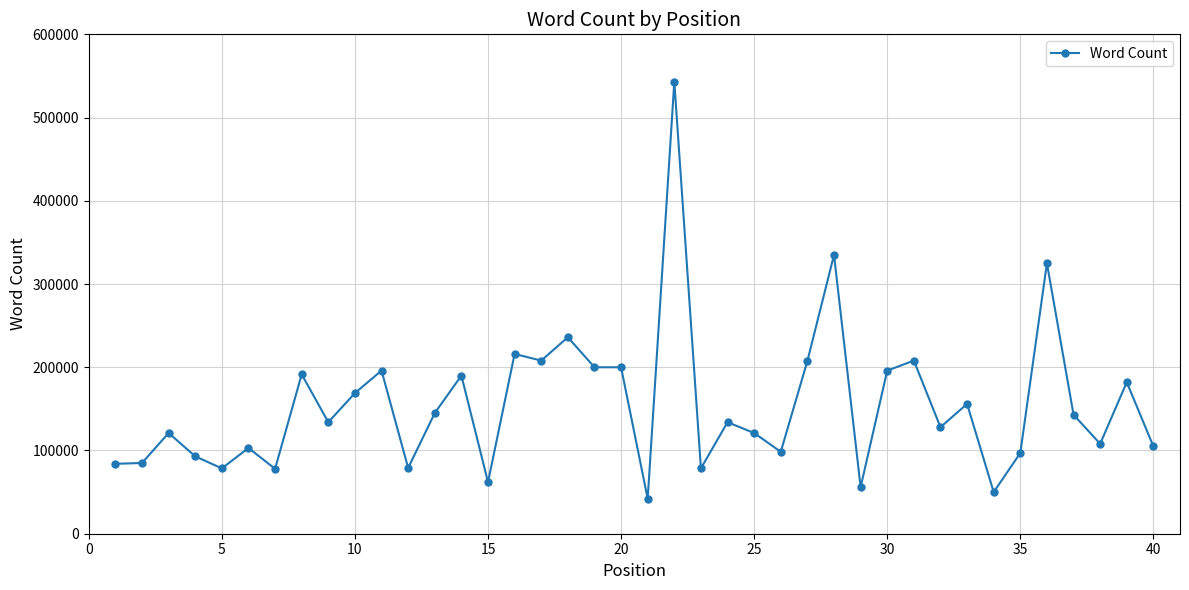

What is the sum of all values?

6182408